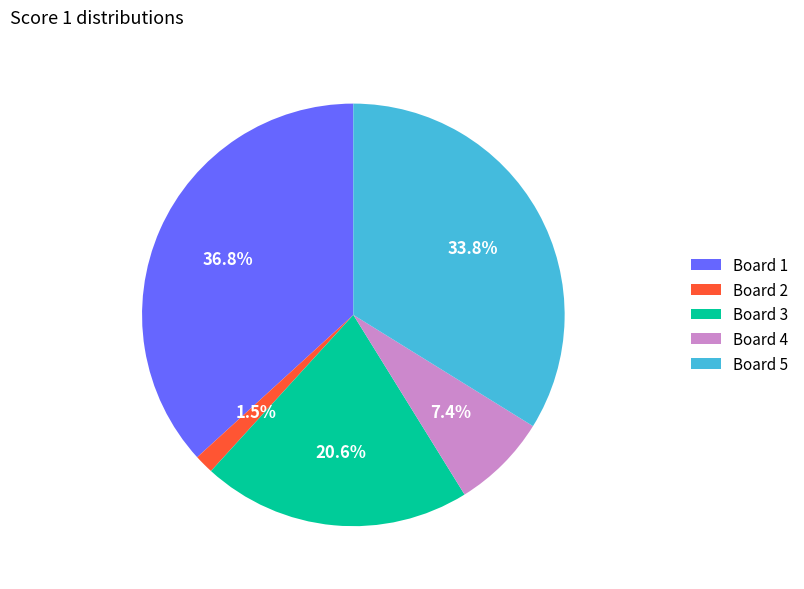

Which category has the biggest portion of the pie?

Board 1